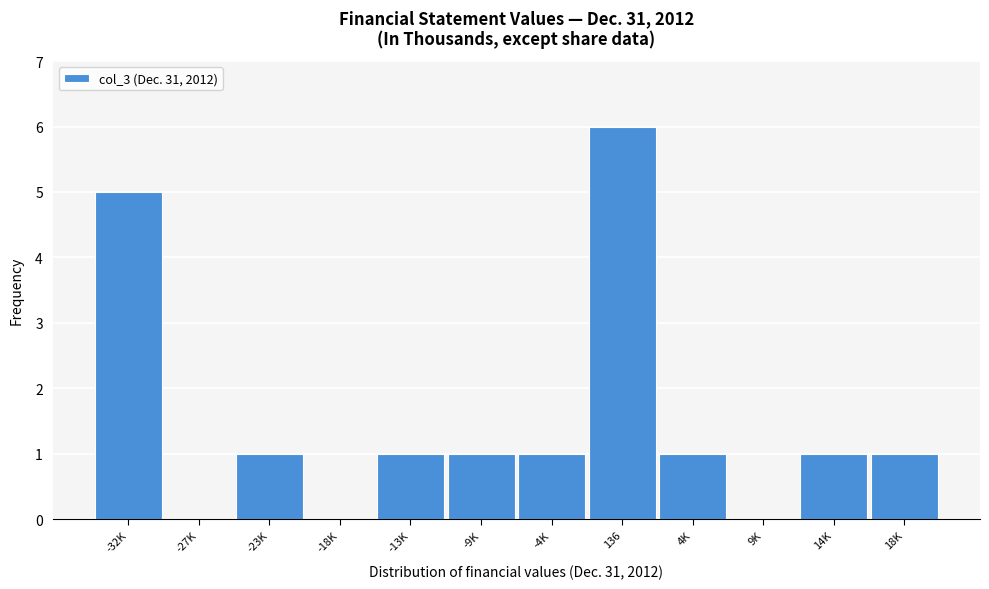

Reading left to right, list all the values displayed in this chart.

-32K=5	-27K=0	-23K=1	-18K=0	-13K=1	-9K=1	-4K=1	136=6	4K=1	9K=0	14K=1	18K=1